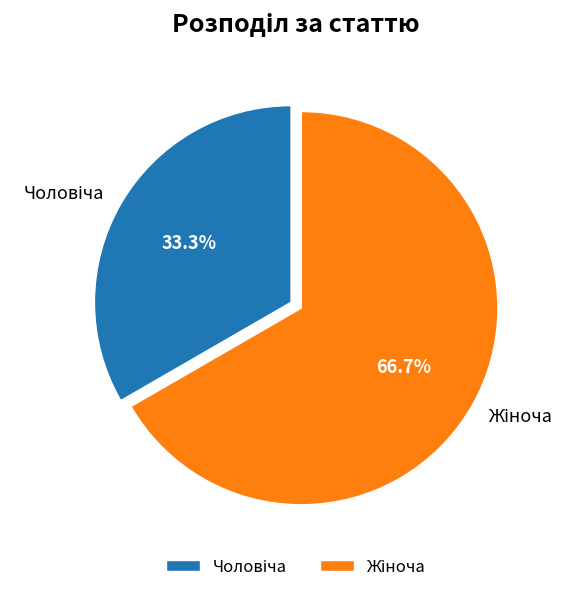

Is there any slice that represents more than half of the pie?

Yes